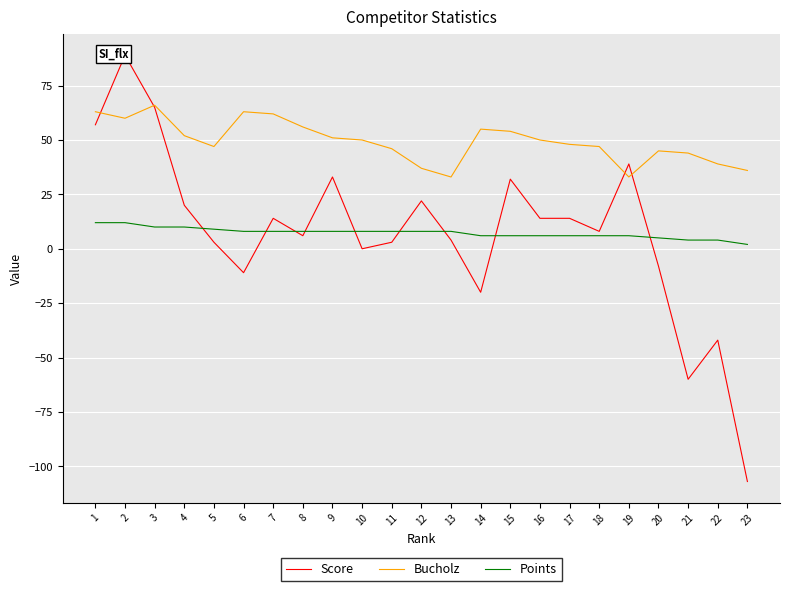

Does the chart display data point markers on the line(s)?

No